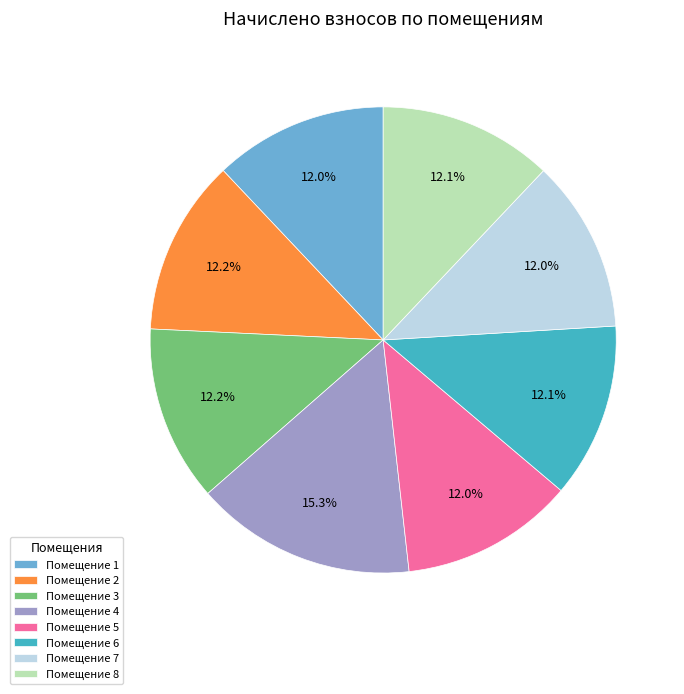

What is the total percentage of Помещение 6 and Помещение 3?

24.3%